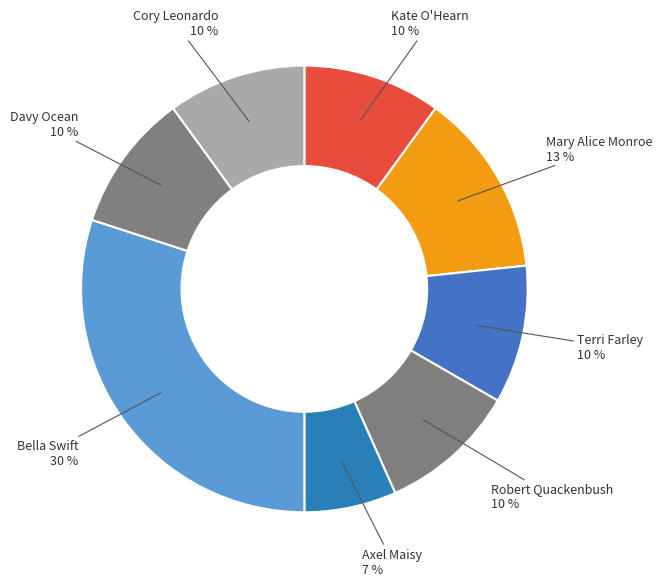

What is the smallest slice in the pie chart?

Axel Maisy